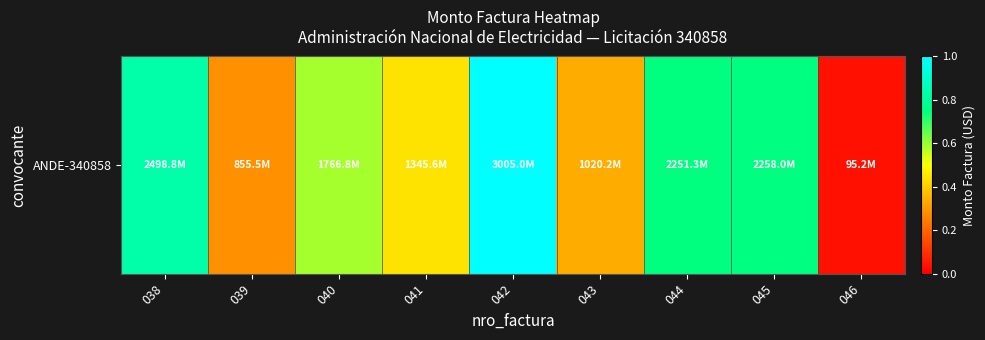

True or false: the data shows 0.7 at 044.

True